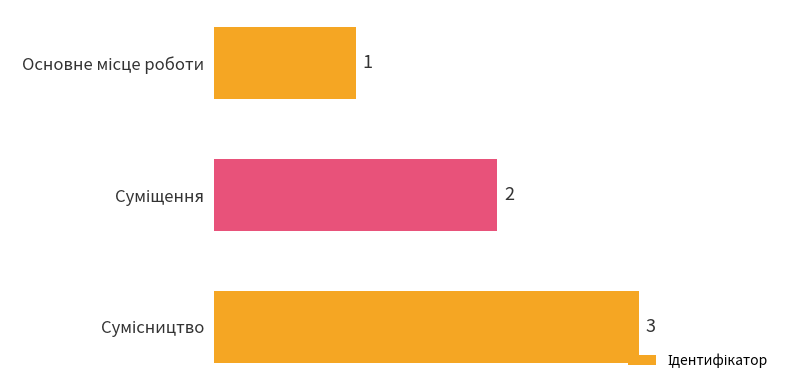

What is the value of the 3rd bar from the top?

3